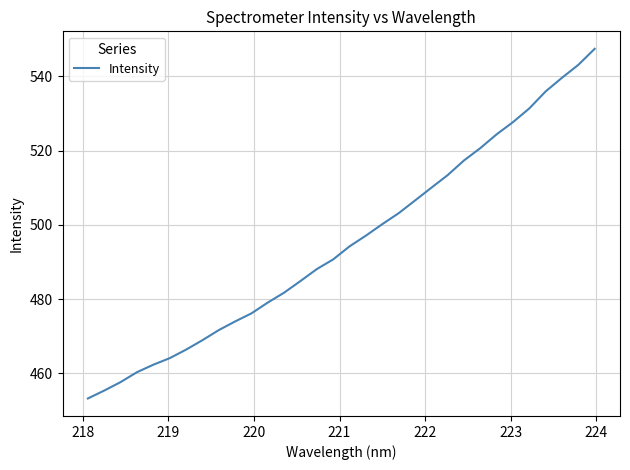

What is the smallest value displayed?

453.3